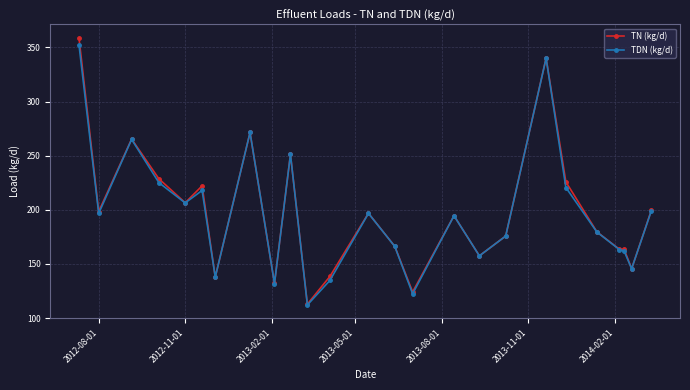

Which series has the widest spread of values?

TN (kg/d)